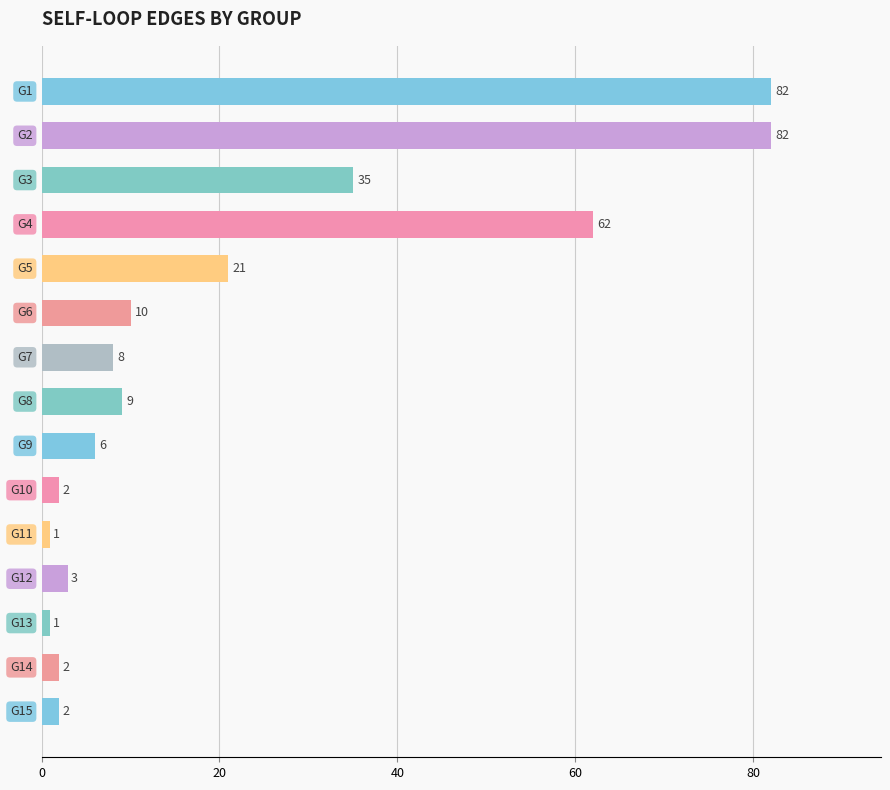

How many values are below 8?

7